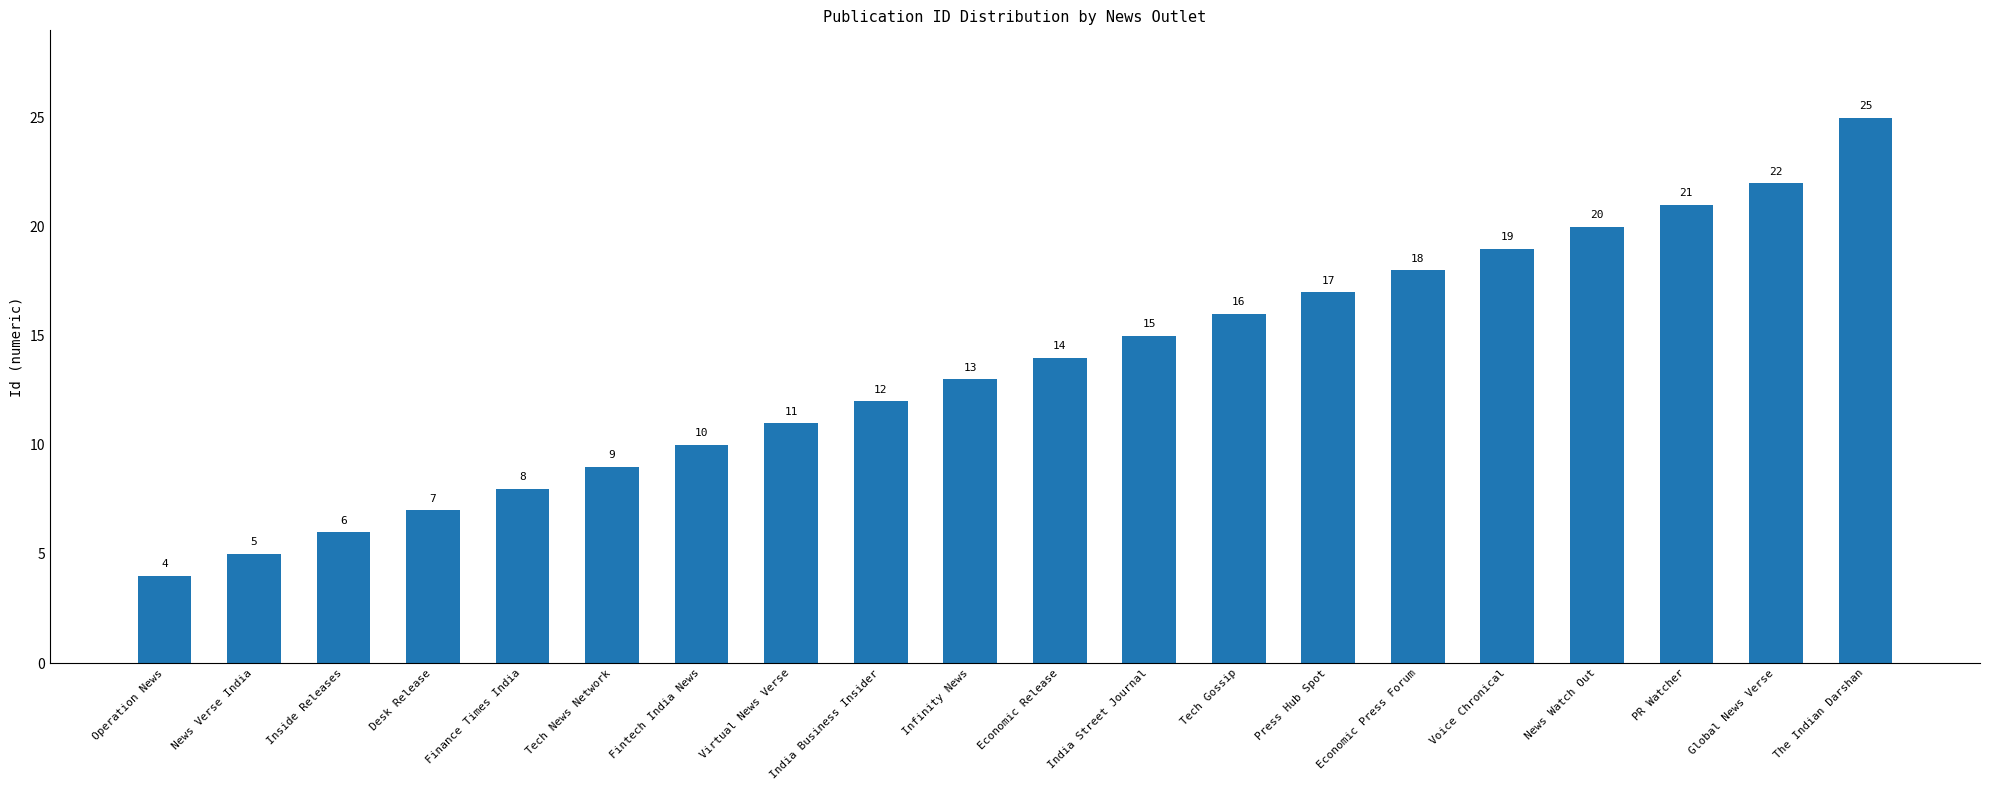

The value at Finance Times India is 11. True or false?

False